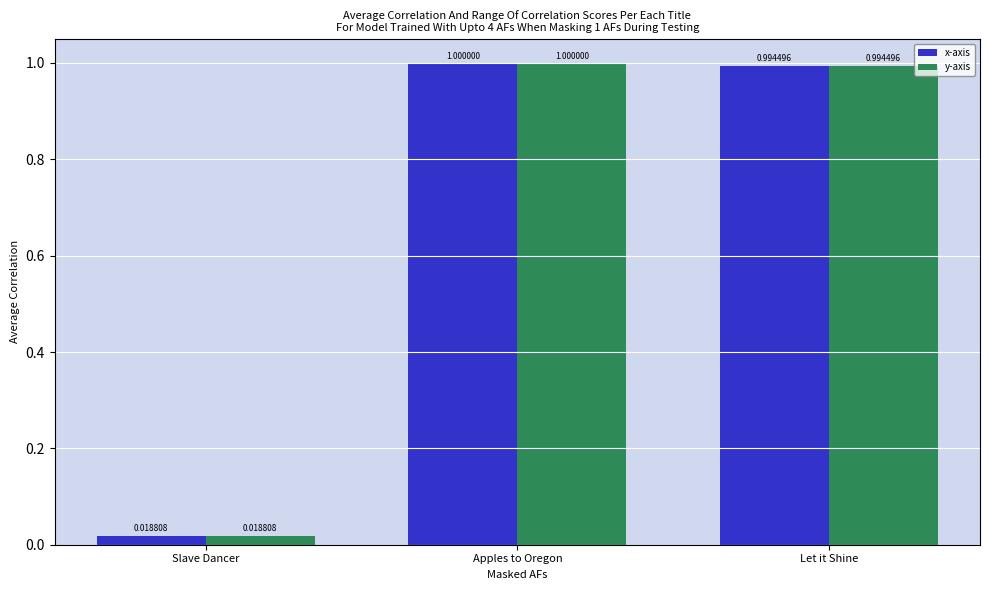

At which category is the sum across all series the highest?

Apples to Oregon